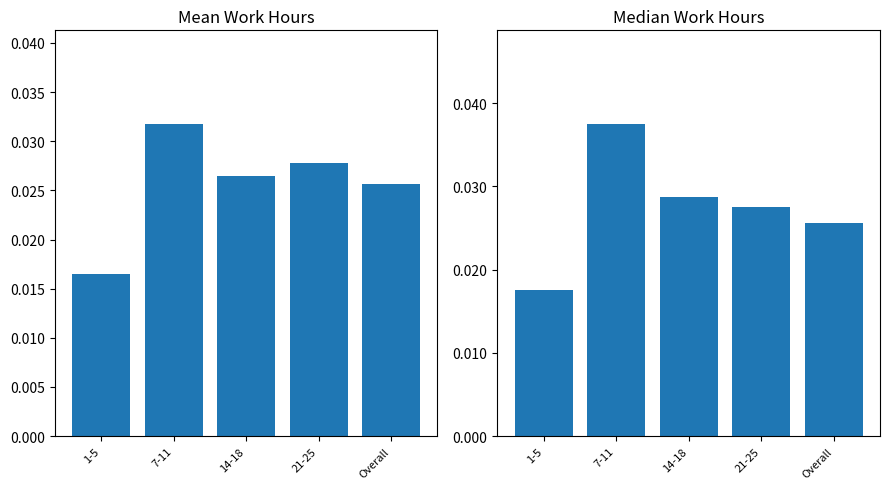

How many bars are there in each group?

2